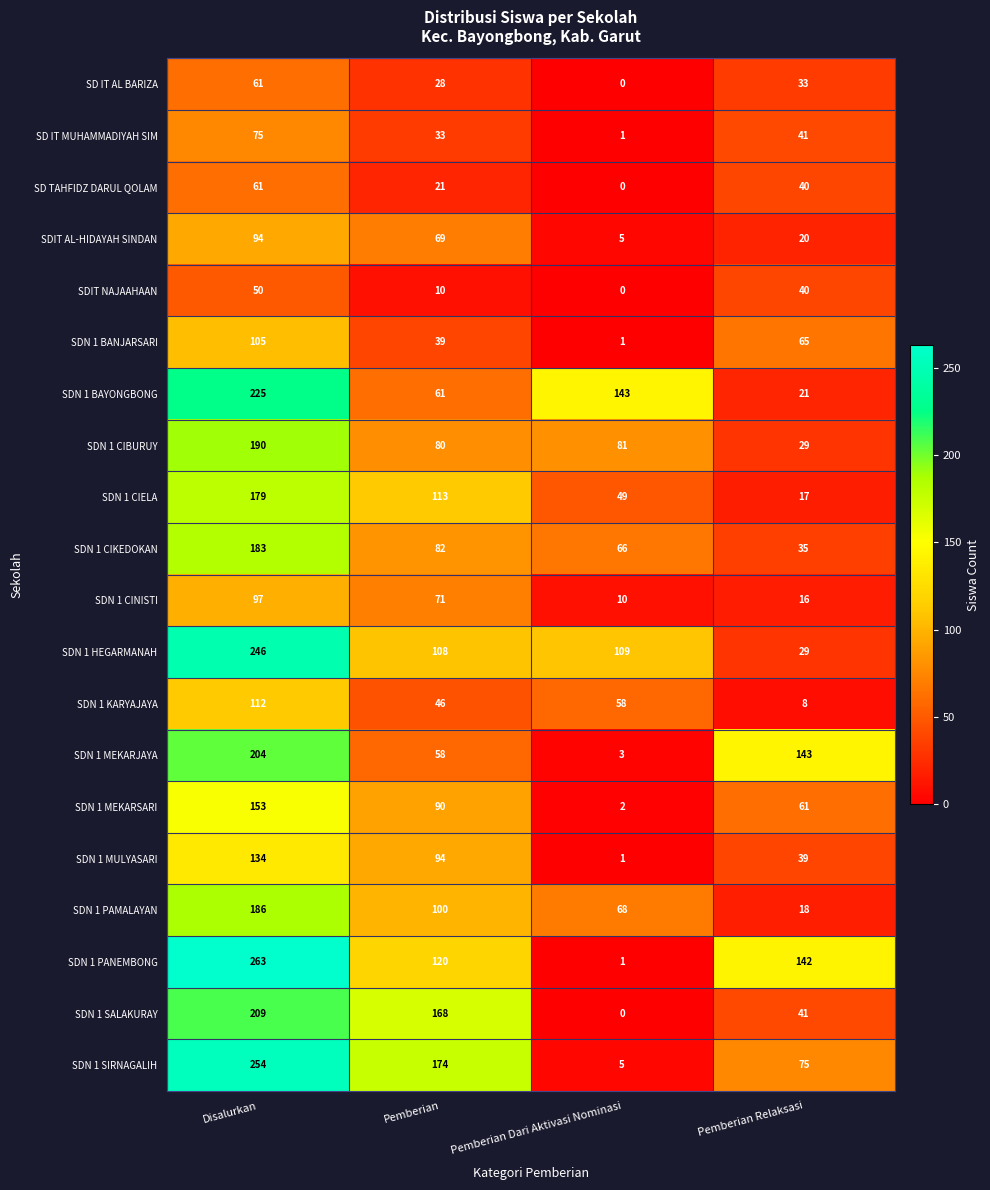

At which category does the chart reach its minimum across all series?

Pemberian Dari Aktivasi Nominasi